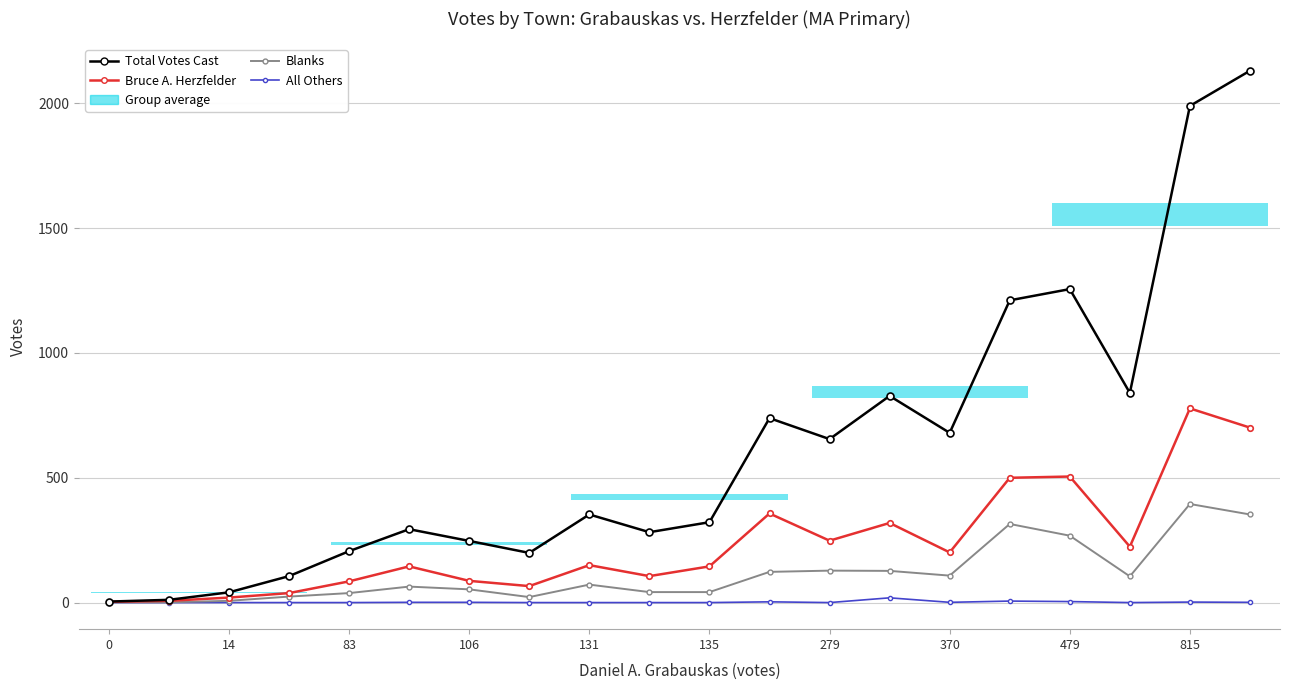

What is the value of the Total Votes Cast point at the 4th from the left?

106